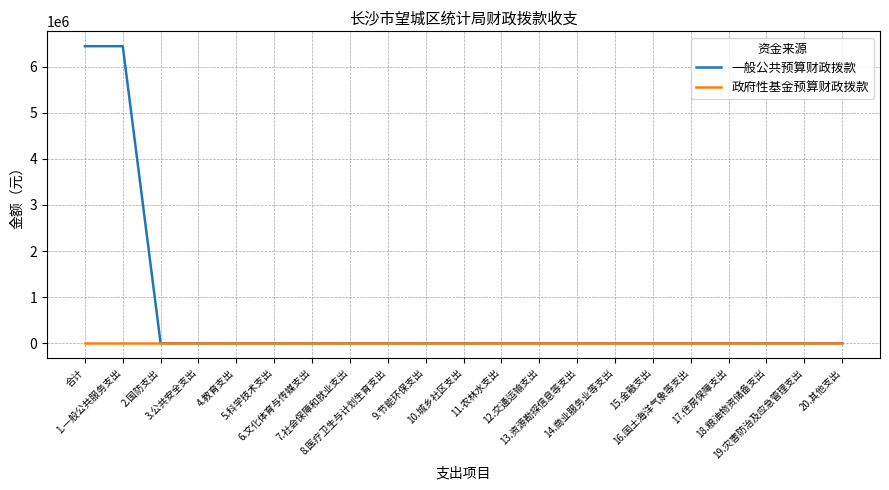

What is the maximum value for 一般公共预算财政拨款?

6444306